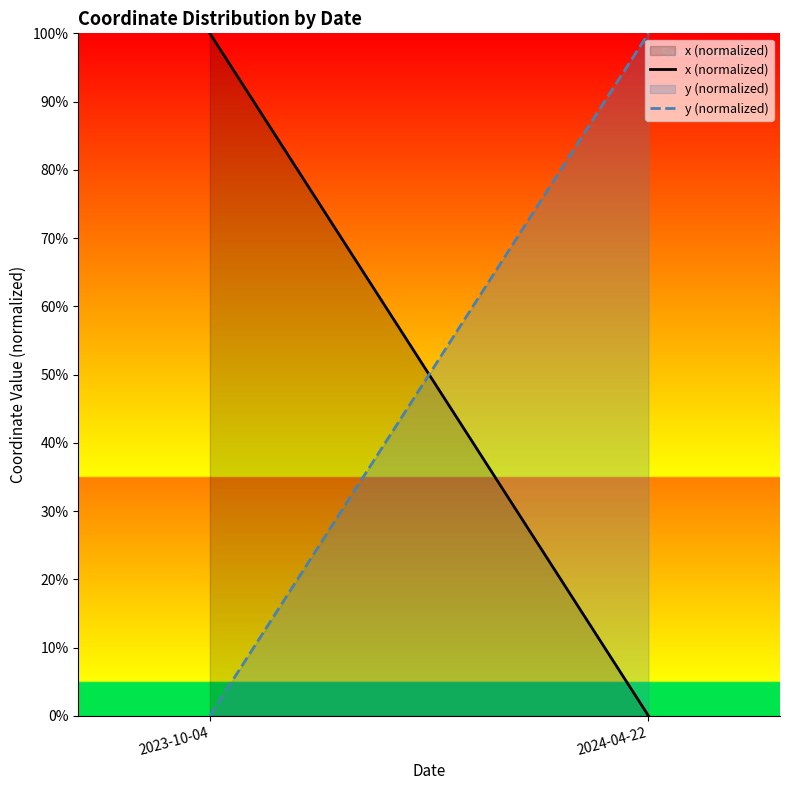

What position from the right is 2023-10-04?

2